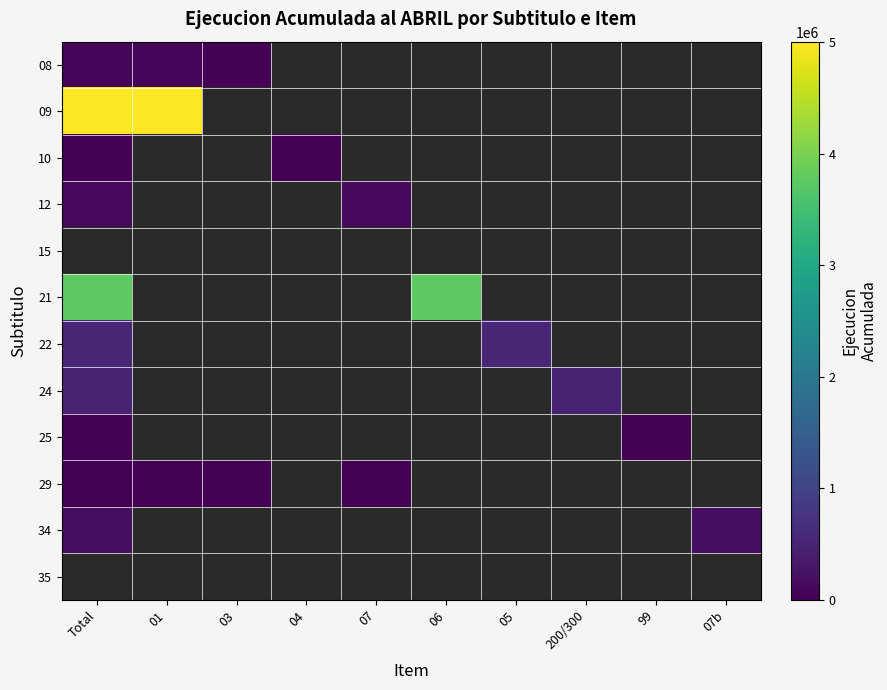

Rank the categories by 35 value from highest to lowest.

Total, 01, 03, 04, 07, 06, 05, 200/300, 99, 07b